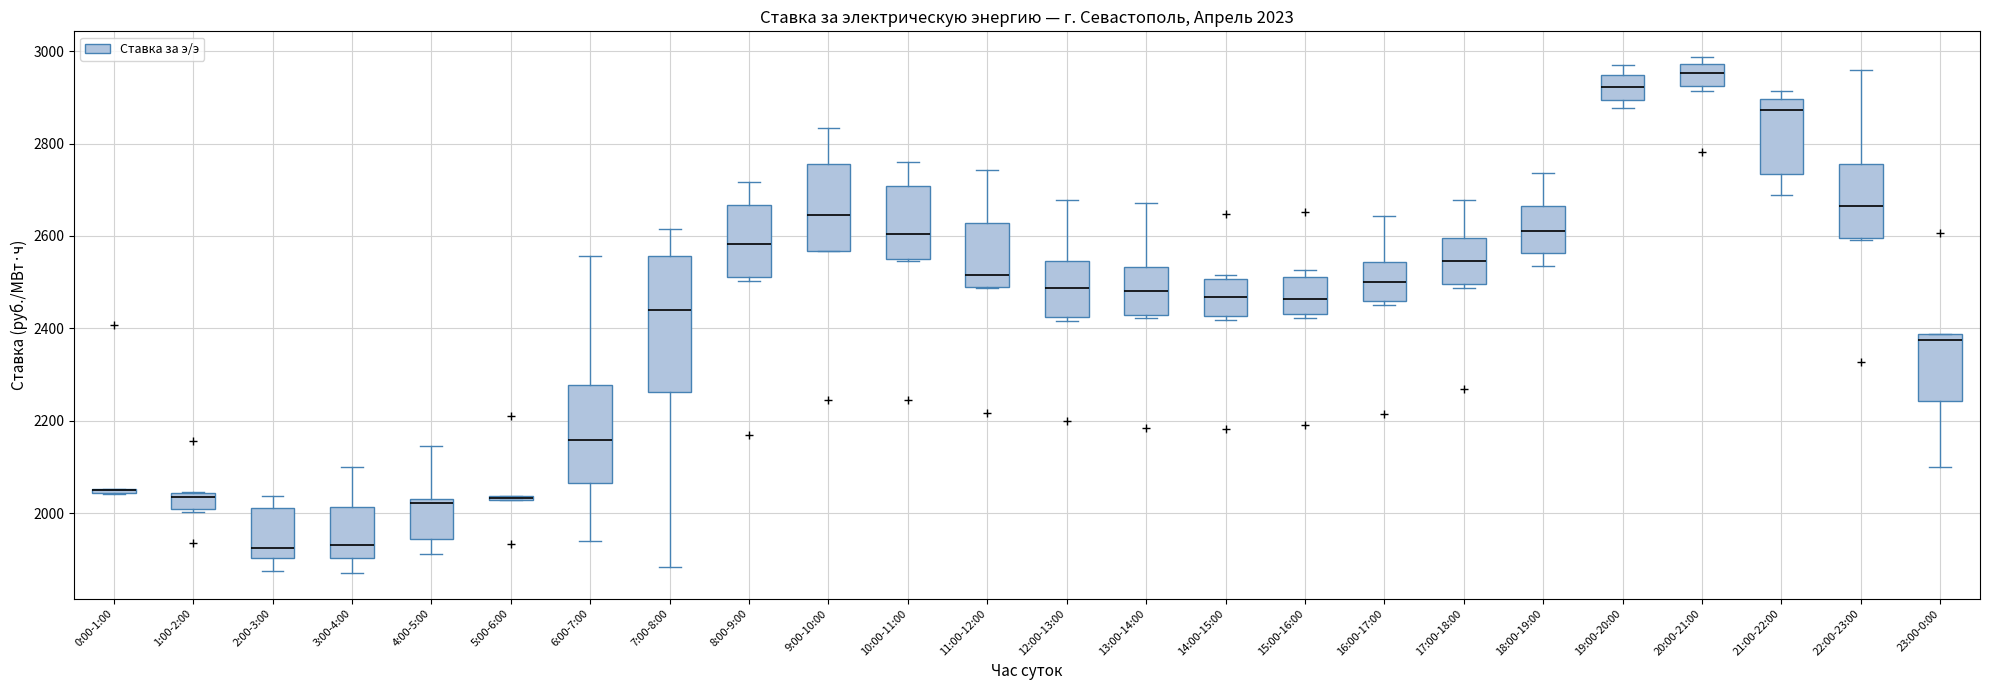

Which box is the tallest, from its lower edge to its upper edge?

7:00-8:00